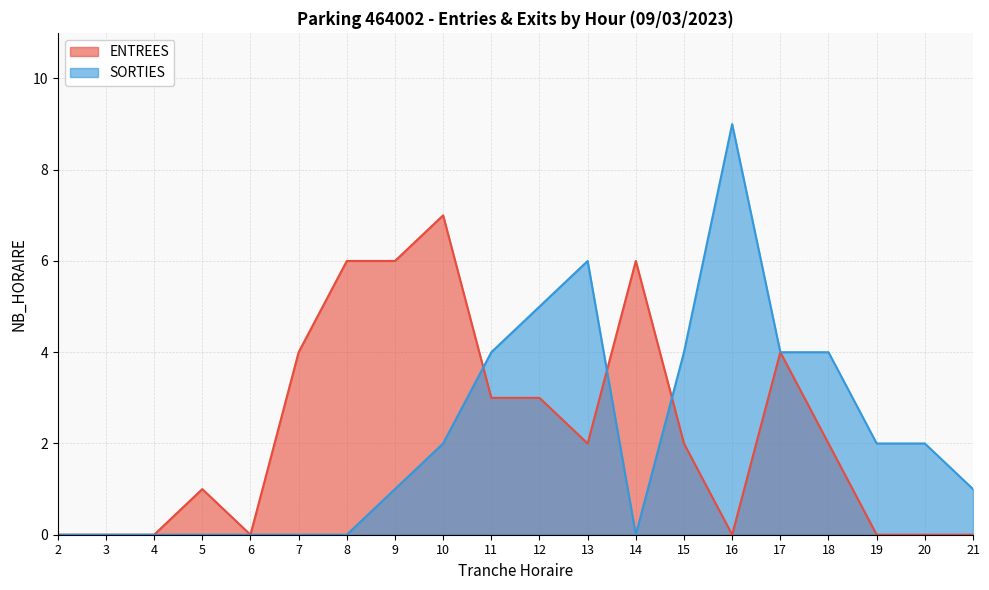

What is the sum of the SORTIES values at 18 and 11?

8